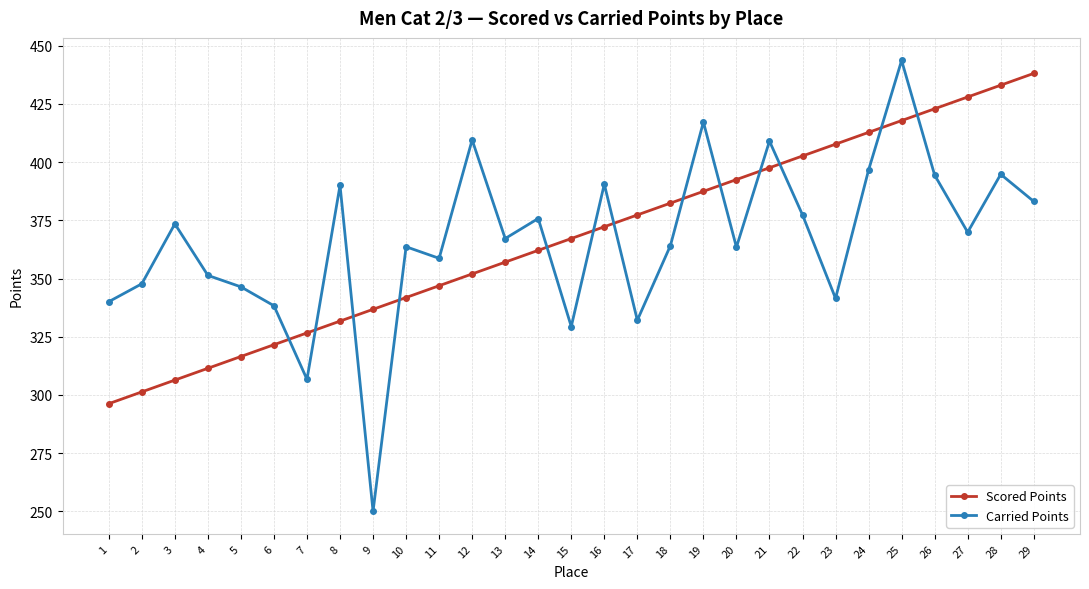

At which label does Carried Points first exceed 367?

3